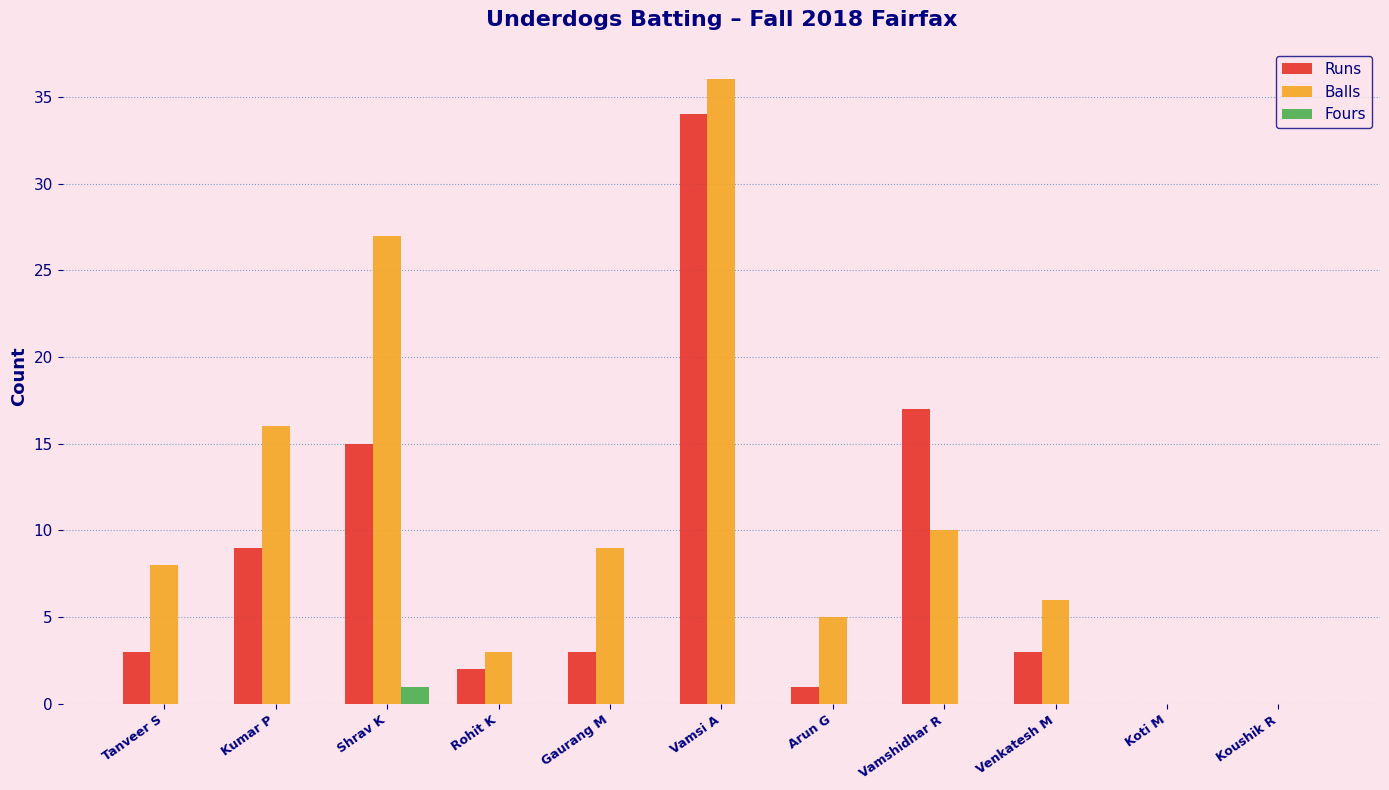

Reading left to right, extract all data points from this chart.

Runs: 3	9	15	2	3	34	1	17	3	0	0
Balls: 8	16	27	3	9	36	5	10	6	0	0
Fours: 0	0	1	0	0	0	0	0	0	0	0